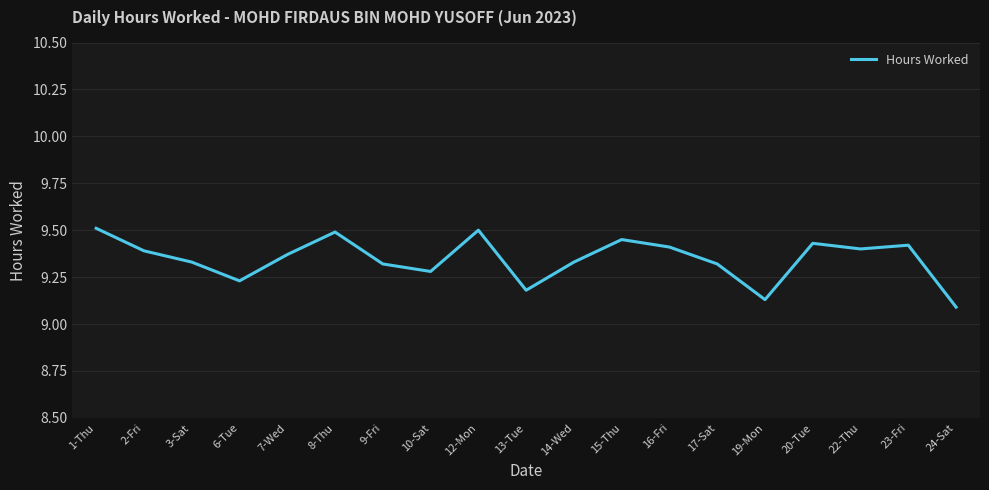

True or false: the data shows 14.8 at 19-Mon.

False